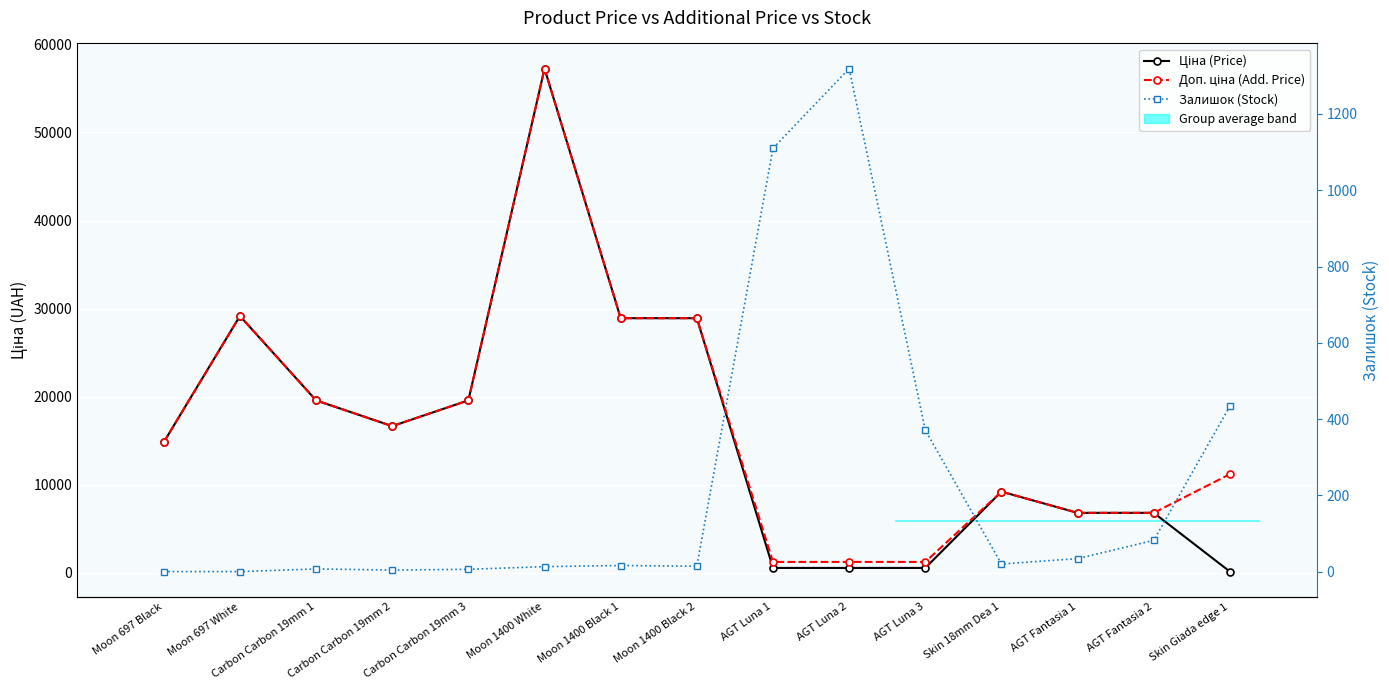

Reading left to right, what are all the values shown in this chart?

Ціна (Price): 14817.6	29152.3	19564.9	16636.8	19564.9	57258.0	28901.7	28901.7	528.2	528.2	528.2	9196.3	6787.1	6787.1	111.8
Доп. ціна (Add. Price): 14817.6	29152.3	19564.9	16636.8	19564.9	57258.0	28901.7	28901.7	1210.7	1210.7	1210.7	9196.3	6787.1	6787.1	11182.0
Залишок (Stock): 0.0	0.0	7.0	4.0	6.0	13.0	16.0	14.0	1110.0	1319.0	371.0	20.0	34.0	82.0	434.0